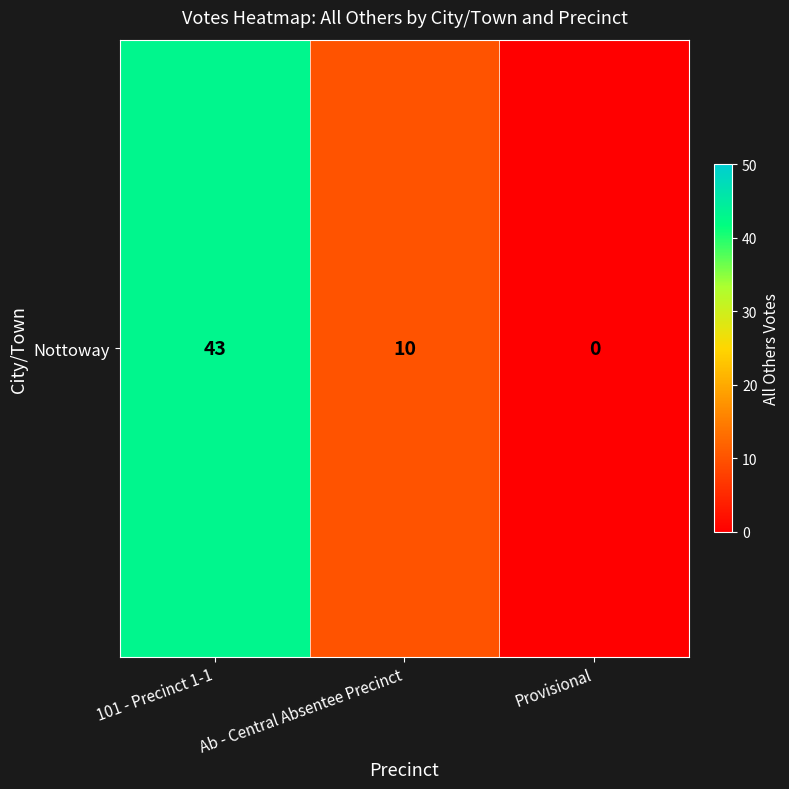

Which has a higher value, Ab - Central Absentee Precinct or Provisional?

Ab - Central Absentee Precinct